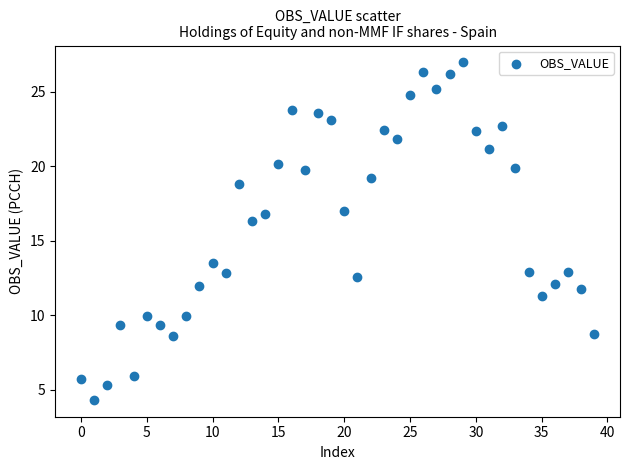

What is the range of Y values (max minus min)?

22.7